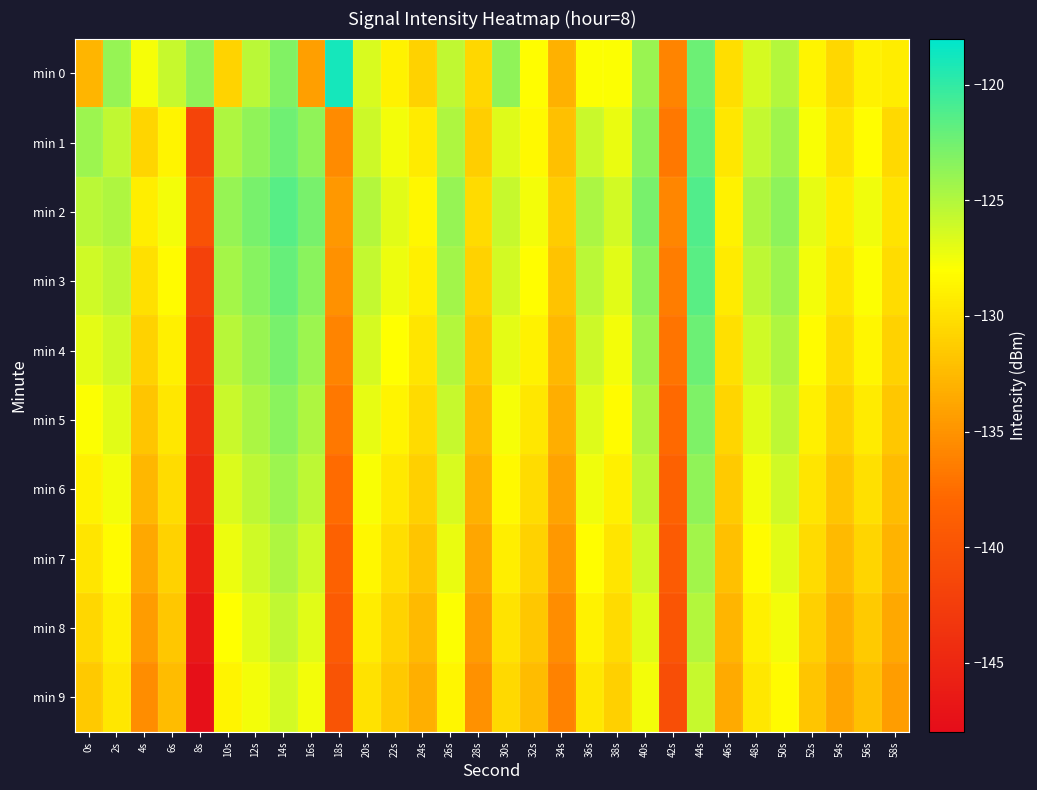

Reading left to right, extract all data points from this chart.

min 0: 0s=-132.8	2s=-124.0	4s=-127.7	6s=-125.8	8s=-123.7	10s=-130.8	12s=-125.3	14s=-123.1	16s=-134.2	18s=-118.9	20s=-126.5	22s=-128.8	24s=-130.9	26s=-125.6	28s=-130.6	30s=-123.7	32s=-128.2	34s=-133.0	36s=-127.9	38s=-128.0	40s=-124.0	42s=-135.9	44s=-122.3	46s=-130.2	48s=-126.4	50s=-125.1	52s=-128.7	54s=-130.6	56s=-128.8	58s=-129.2
min 1: 0s=-124.1	2s=-125.6	4s=-130.7	6s=-128.8	8s=-141.7	10s=-124.8	12s=-123.7	14s=-122.3	16s=-123.7	18s=-135.5	20s=-126.0	22s=-127.5	24s=-129.3	26s=-124.8	28s=-131.2	30s=-126.7	32s=-128.4	34s=-132.1	36s=-125.9	38s=-127.2	40s=-123.5	42s=-136.8	44s=-121.9	46s=-129.6	48s=-125.7	50s=-124.3	52s=-127.8	54s=-129.9	56s=-128.1	58s=-130.5
min 2: 0s=-125.3	2s=-124.8	4s=-129.1	6s=-127.6	8s=-140.2	10s=-123.9	12s=-122.7	14s=-121.5	16s=-122.8	18s=-134.7	20s=-125.1	22s=-126.8	24s=-128.5	26s=-123.9	28s=-130.4	30s=-125.8	32s=-127.6	34s=-131.3	36s=-124.7	38s=-126.3	40s=-122.8	42s=-135.9	44s=-121.2	46s=-128.8	48s=-124.9	50s=-123.6	52s=-127.1	54s=-129.2	56s=-127.4	58s=-129.8
min 3: 0s=-126.1	2s=-125.4	4s=-130.0	6s=-128.2	8s=-142.1	10s=-124.5	12s=-123.3	14s=-122.1	16s=-123.4	18s=-135.2	20s=-125.7	22s=-127.3	24s=-129.0	26s=-124.4	28s=-131.0	30s=-126.3	32s=-128.1	34s=-131.9	36s=-125.3	38s=-126.9	40s=-123.4	42s=-136.4	44s=-121.6	46s=-129.3	48s=-125.4	50s=-124.1	52s=-127.6	54s=-129.7	56s=-127.9	58s=-130.2
min 4: 0s=-127.0	2s=-126.1	4s=-130.9	6s=-128.9	8s=-143.0	10s=-125.2	12s=-124.0	14s=-122.8	16s=-124.1	18s=-136.0	20s=-126.4	22s=-128.0	24s=-129.7	26s=-125.1	28s=-131.7	30s=-127.0	32s=-128.8	34s=-132.6	36s=-126.0	38s=-127.6	40s=-124.1	42s=-137.1	44s=-122.3	46s=-130.0	48s=-126.1	50s=-124.8	52s=-128.3	54s=-130.4	56s=-128.6	58s=-130.9
min 5: 0s=-127.9	2s=-126.8	4s=-131.8	6s=-129.6	8s=-143.9	10s=-125.9	12s=-124.7	14s=-123.5	16s=-124.8	18s=-136.8	20s=-127.1	22s=-128.7	24s=-130.4	26s=-125.8	28s=-132.4	30s=-127.7	32s=-129.5	34s=-133.3	36s=-126.7	38s=-128.3	40s=-124.8	42s=-137.8	44s=-123.0	46s=-130.7	48s=-126.8	50s=-125.5	52s=-129.0	54s=-131.1	56s=-129.3	58s=-131.6
min 6: 0s=-128.8	2s=-127.5	4s=-132.7	6s=-130.3	8s=-144.8	10s=-126.6	12s=-125.4	14s=-124.2	16s=-125.5	18s=-137.6	20s=-127.8	22s=-129.4	24s=-131.1	26s=-126.5	28s=-133.1	30s=-128.4	32s=-130.2	34s=-134.0	36s=-127.4	38s=-129.0	40s=-125.5	42s=-138.5	44s=-123.7	46s=-131.4	48s=-127.5	50s=-126.2	52s=-129.7	54s=-131.8	56s=-130.0	58s=-132.3
min 7: 0s=-129.7	2s=-128.2	4s=-133.6	6s=-131.0	8s=-145.7	10s=-127.3	12s=-126.1	14s=-124.9	16s=-126.2	18s=-138.4	20s=-128.5	22s=-130.1	24s=-131.8	26s=-127.2	28s=-133.8	30s=-129.1	32s=-130.9	34s=-134.7	36s=-128.1	38s=-129.7	40s=-126.2	42s=-139.2	44s=-124.4	46s=-132.1	48s=-128.2	50s=-126.9	52s=-130.4	54s=-132.5	56s=-130.7	58s=-133.0
min 8: 0s=-130.6	2s=-128.9	4s=-134.5	6s=-131.7	8s=-146.6	10s=-128.0	12s=-126.8	14s=-125.6	16s=-126.9	18s=-139.2	20s=-129.2	22s=-130.8	24s=-132.5	26s=-127.9	28s=-134.5	30s=-129.8	32s=-131.6	34s=-135.4	36s=-128.8	38s=-130.4	40s=-126.9	42s=-139.9	44s=-125.1	46s=-132.8	48s=-128.9	50s=-127.6	52s=-131.1	54s=-133.2	56s=-131.4	58s=-133.7
min 9: 0s=-131.5	2s=-129.6	4s=-135.4	6s=-132.4	8s=-147.5	10s=-128.7	12s=-127.5	14s=-126.3	16s=-127.6	18s=-140.0	20s=-129.9	22s=-131.5	24s=-133.2	26s=-128.6	28s=-135.2	30s=-130.5	32s=-132.3	34s=-136.1	36s=-129.5	38s=-131.1	40s=-127.6	42s=-140.6	44s=-125.8	46s=-133.5	48s=-129.6	50s=-128.3	52s=-131.8	54s=-133.9	56s=-132.1	58s=-134.4